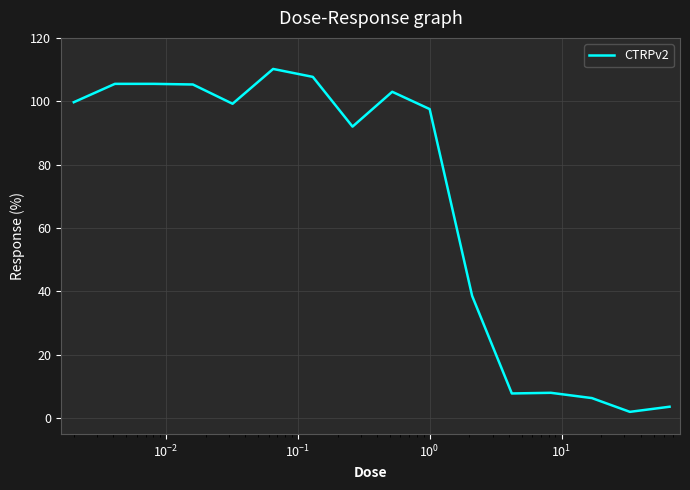

What is the difference between the maximum and minimum values?

108.2